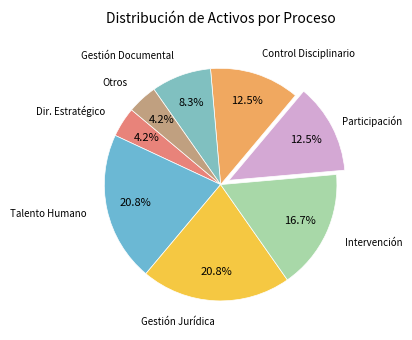

Which slice is the largest?

Gestión del Talento Humano